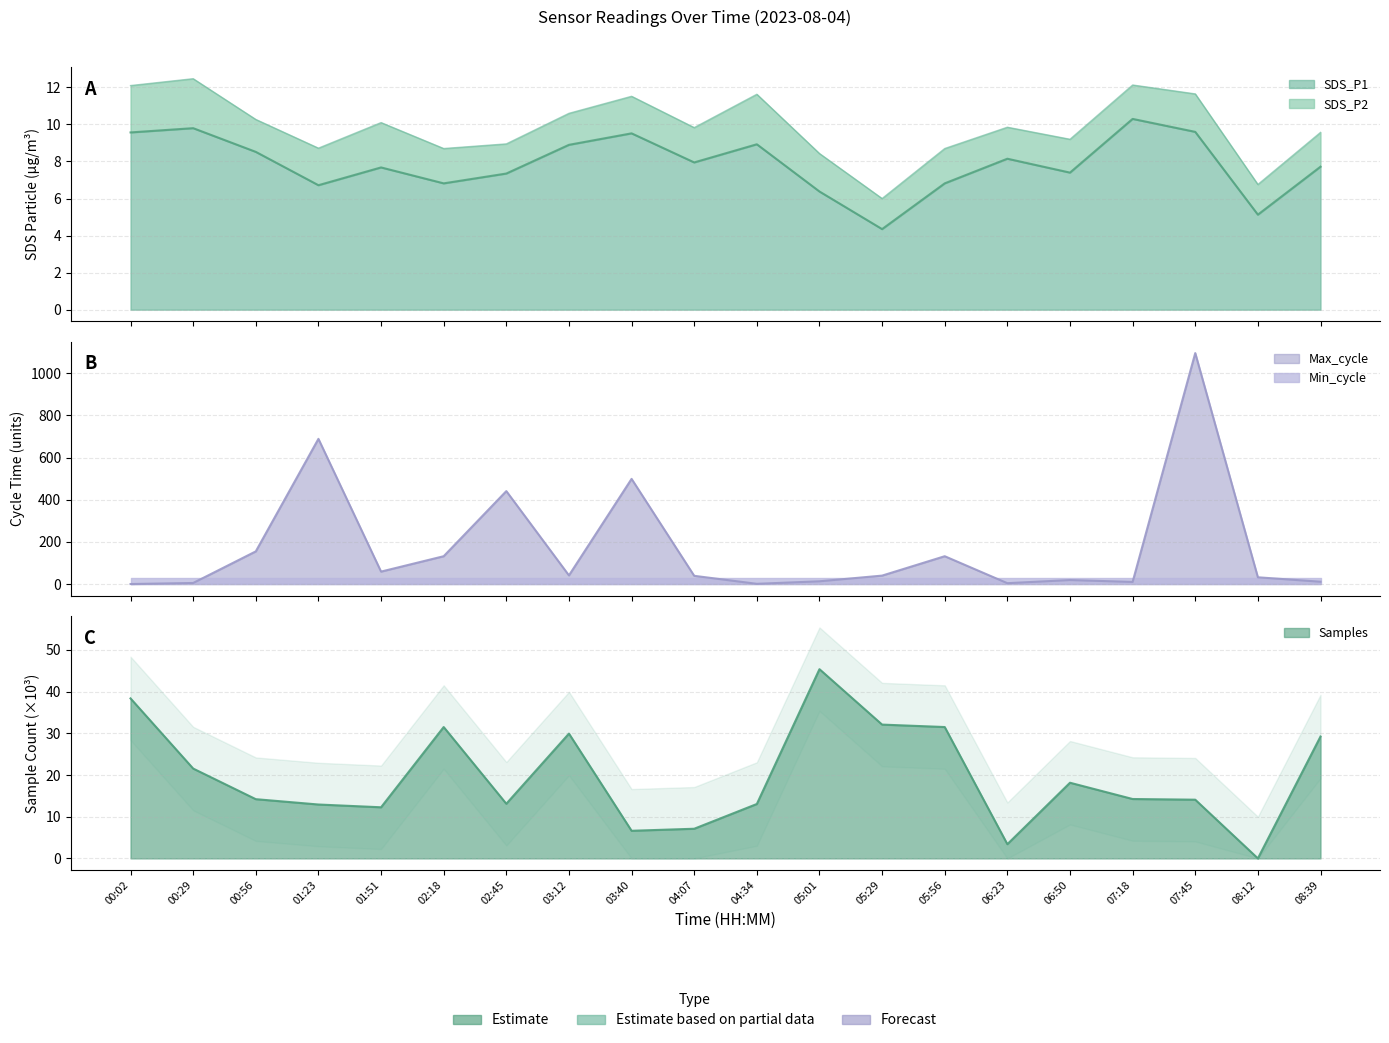

How many data points in Max_cycle are less than 40?

10